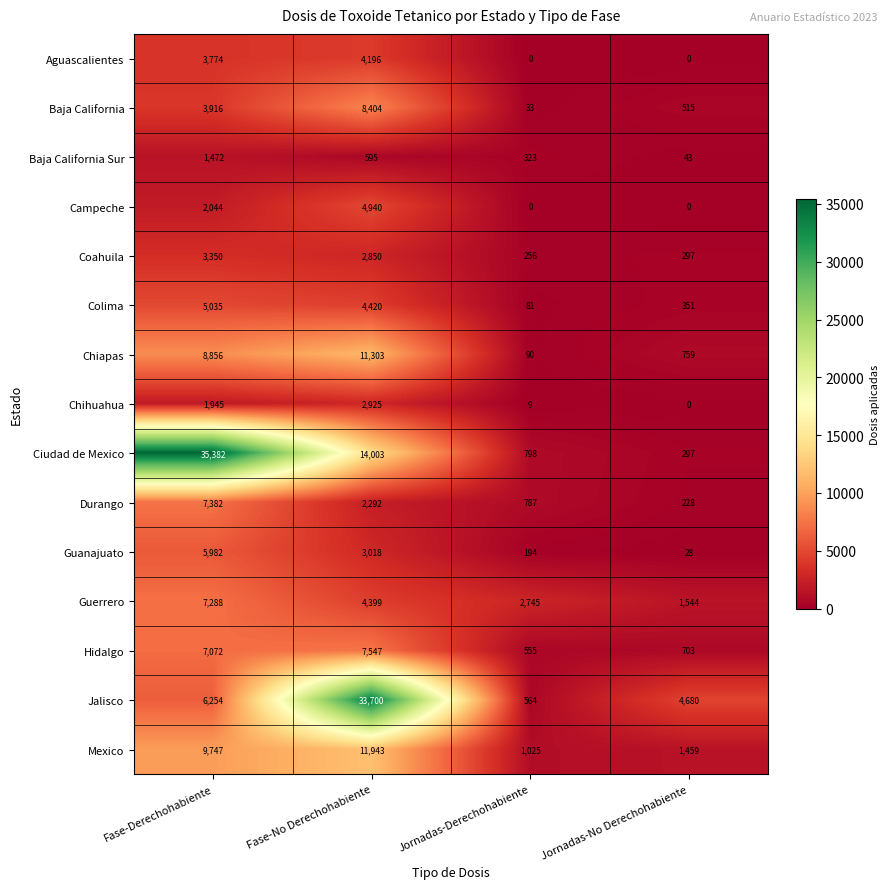

Read the Guerrero value at Fase-No Derechohabiente, to the nearest 100.

4400